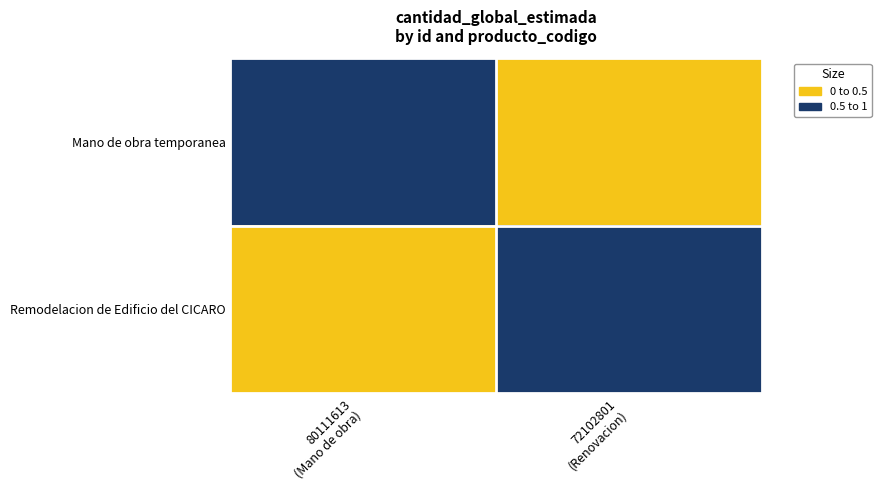

What is the spread (max minus min) of values at 72102801
(Renovacion)?

1